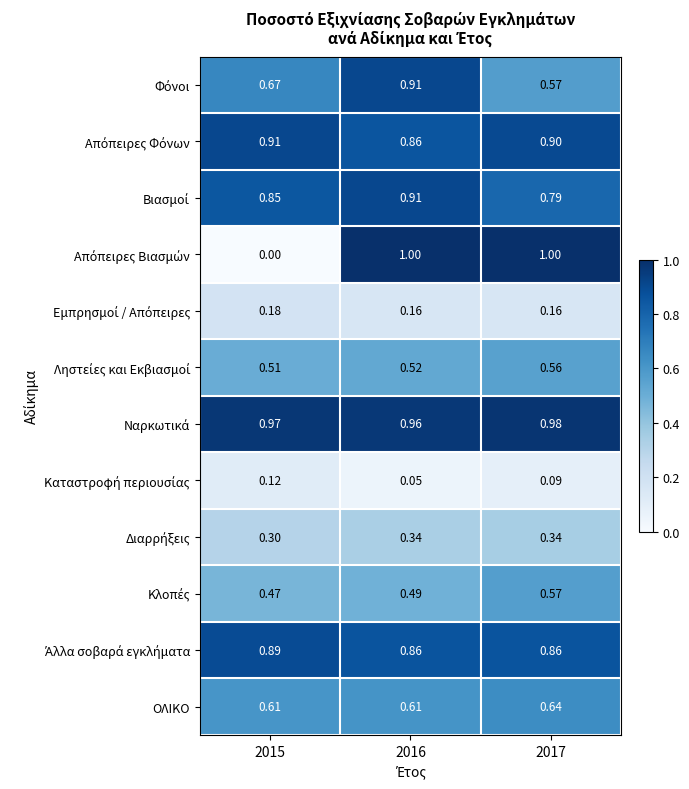

What is the total value across all series at 2017?

7.5